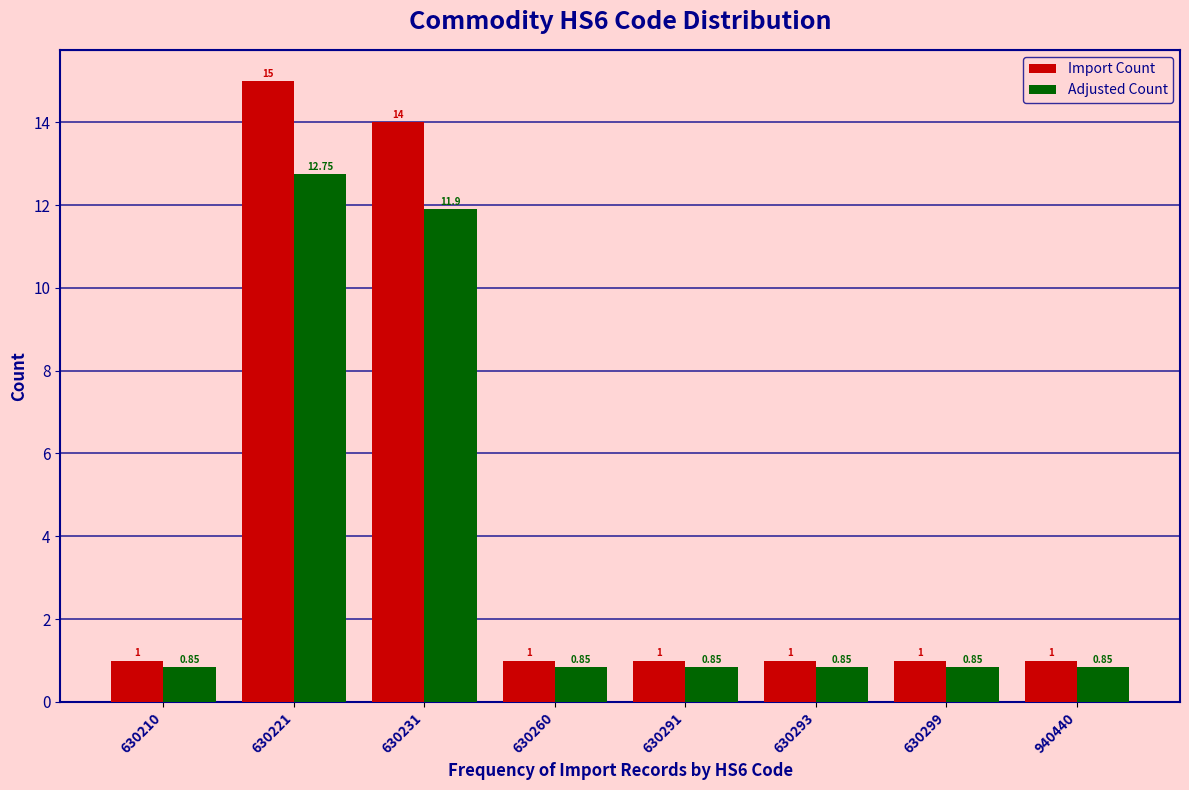

At which category is the sum across all series the highest?

630221